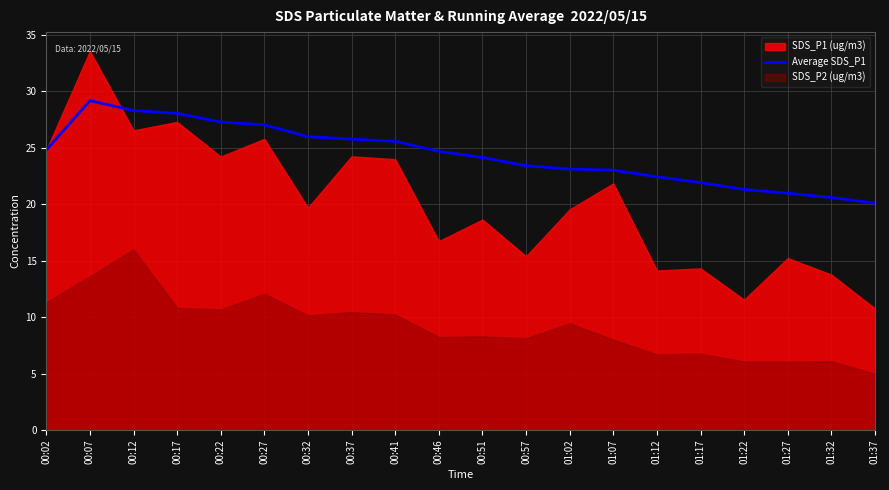

How many lines are shown in the chart?

1